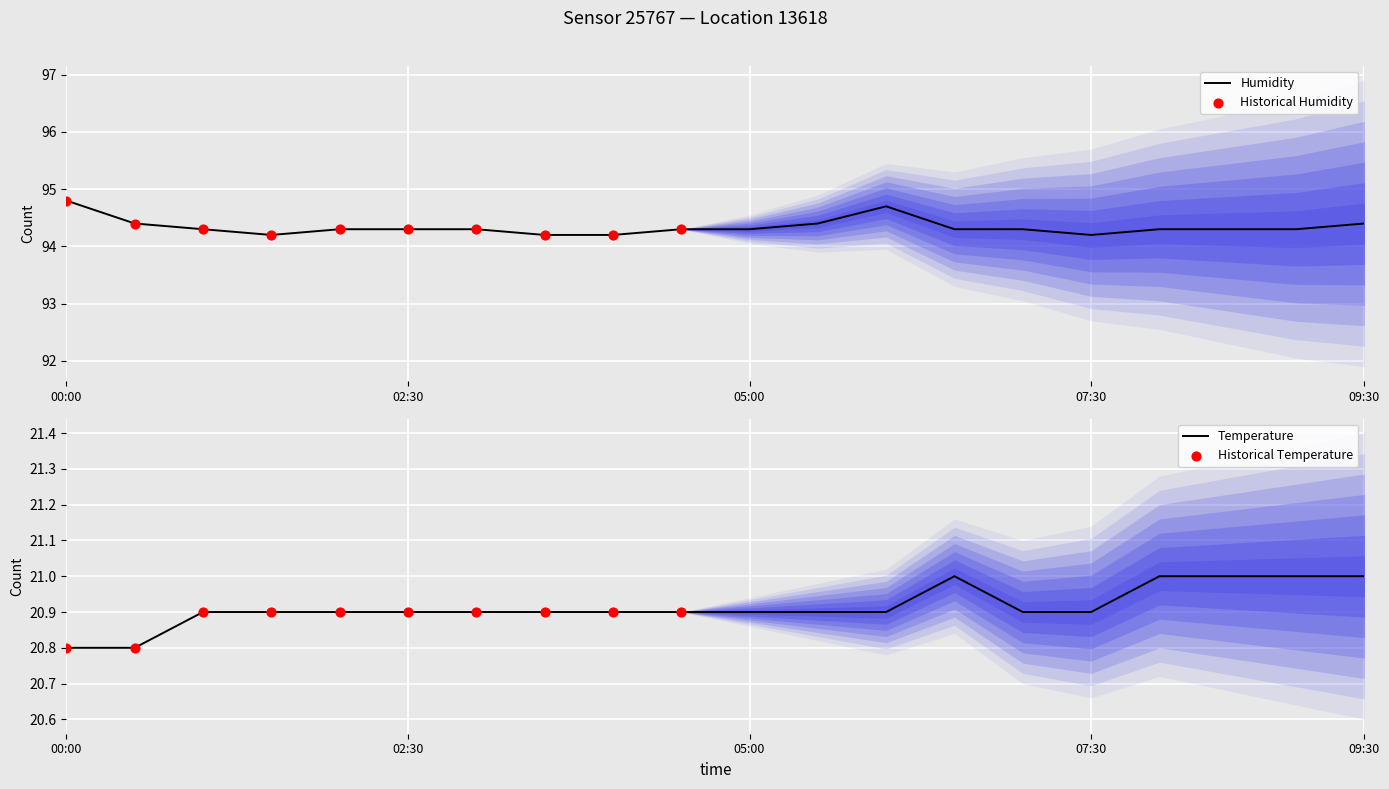

What is the total value across all series at 05:00?

115.2